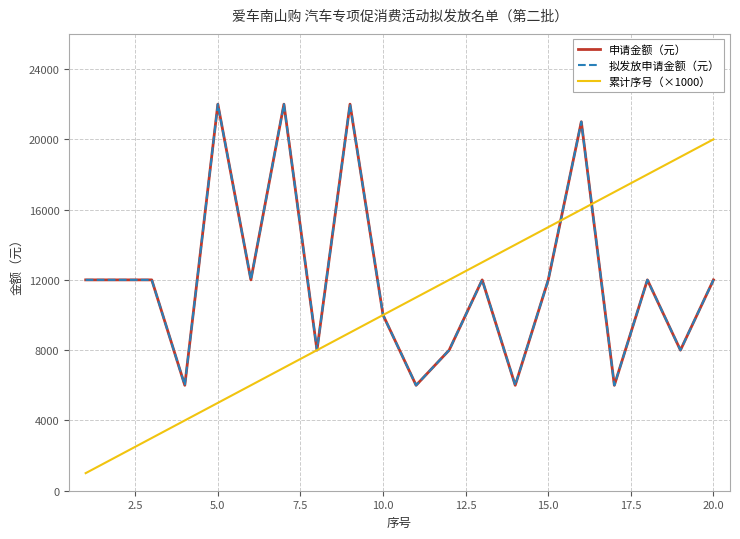

Does the chart display data point markers on the line(s)?

No